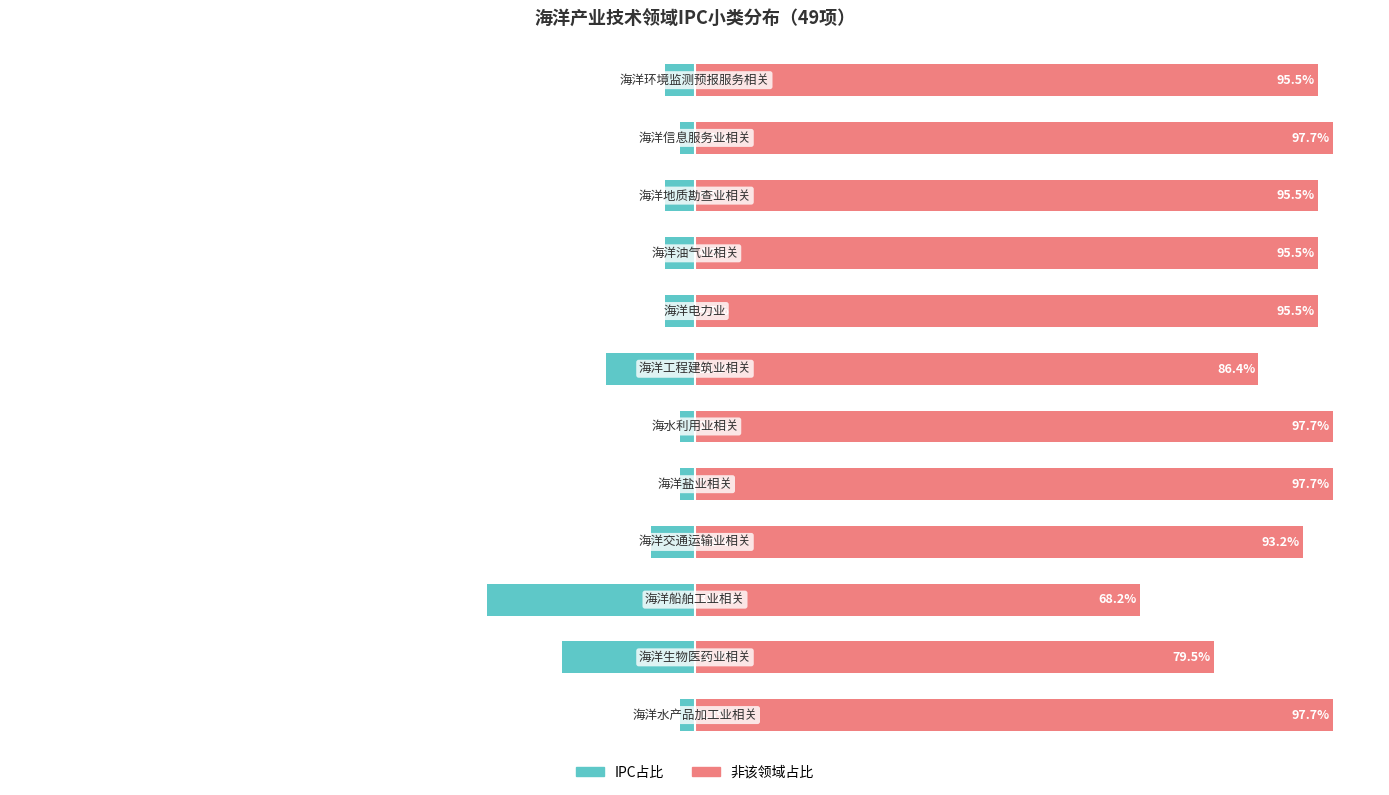

What is the sum of the IPC占比 values at 7 and 6?

-18.2